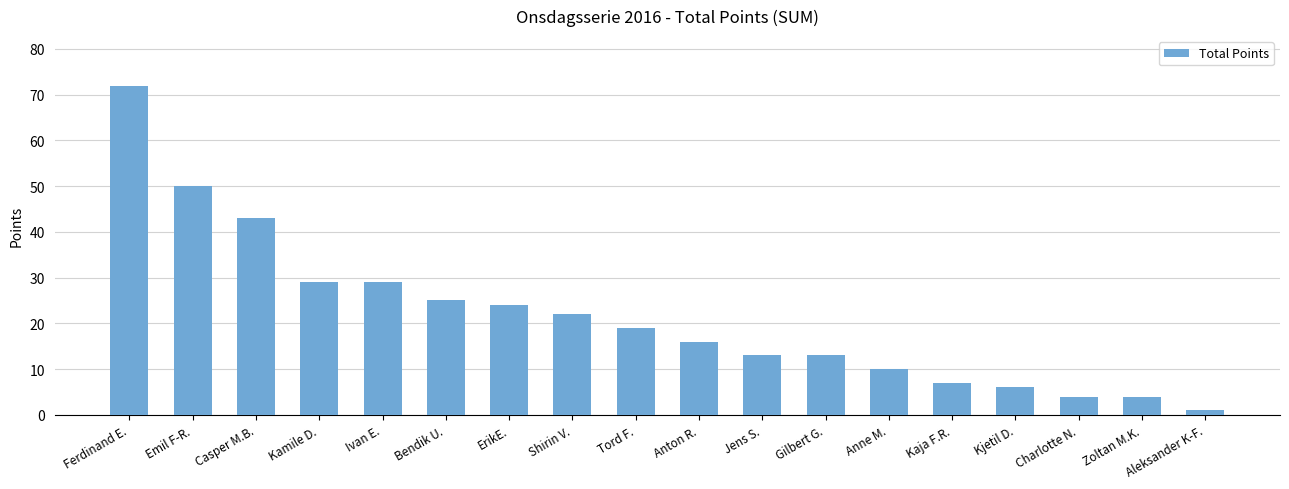

What is the average value?

22